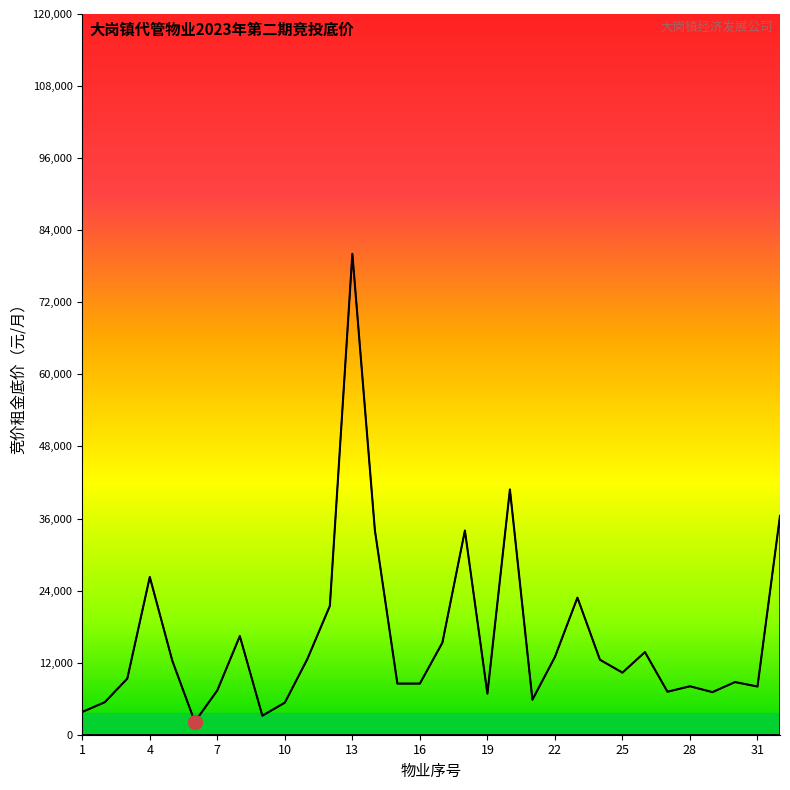

Does the chart have visible grid lines?

No